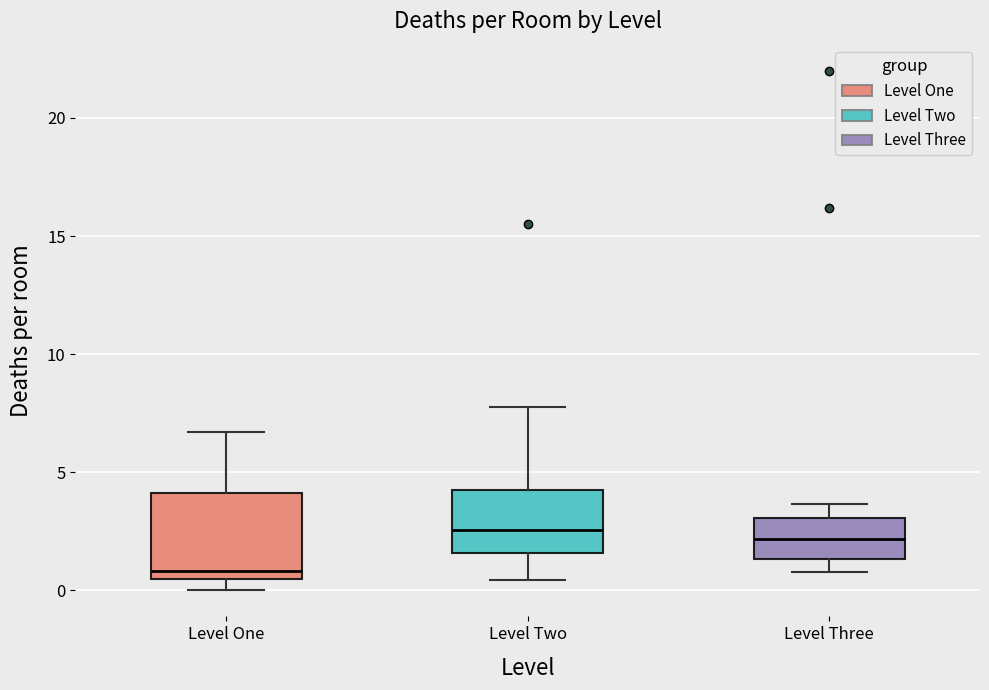

Which box has the lowest median line?

Level One